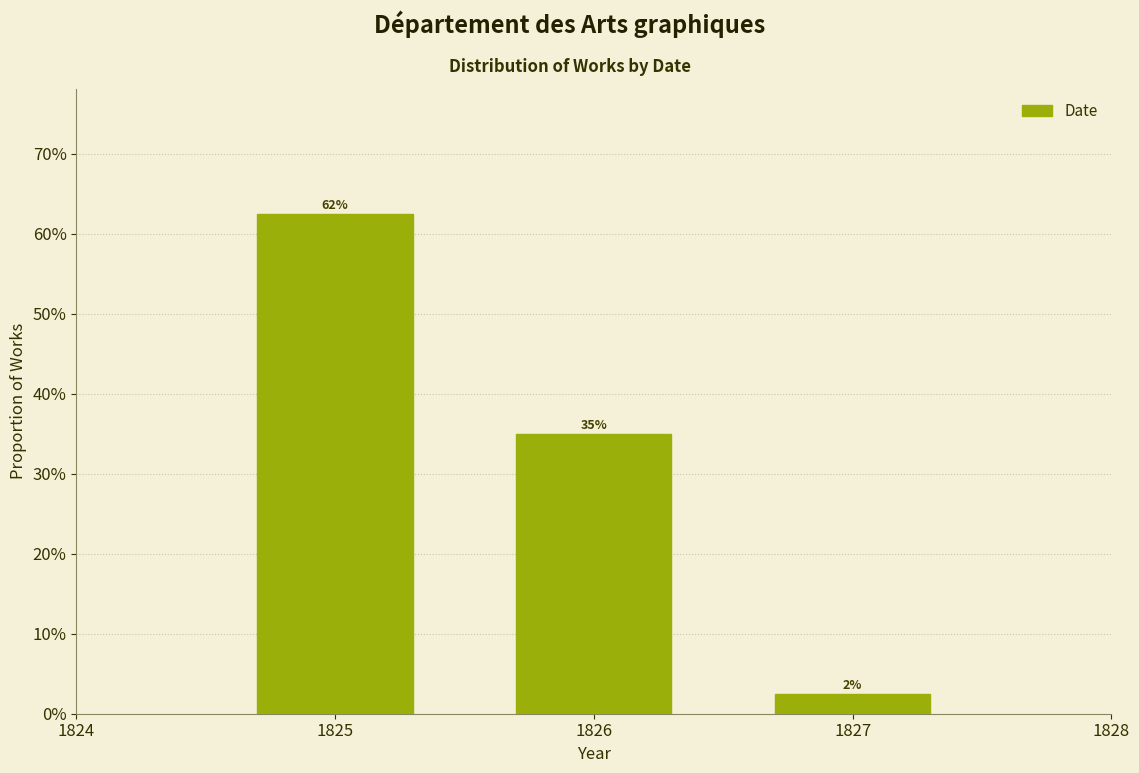

Does the chart contain any negative values?

No